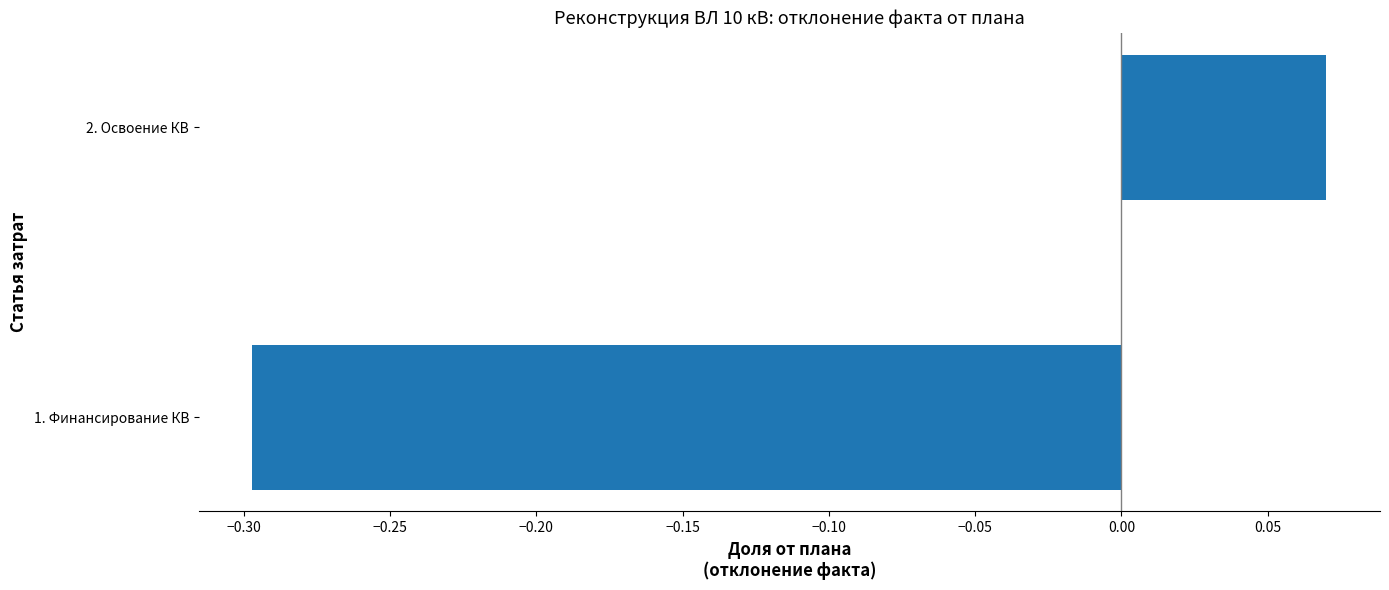

Which category has the highest value across all series?

2. Освоение КВ